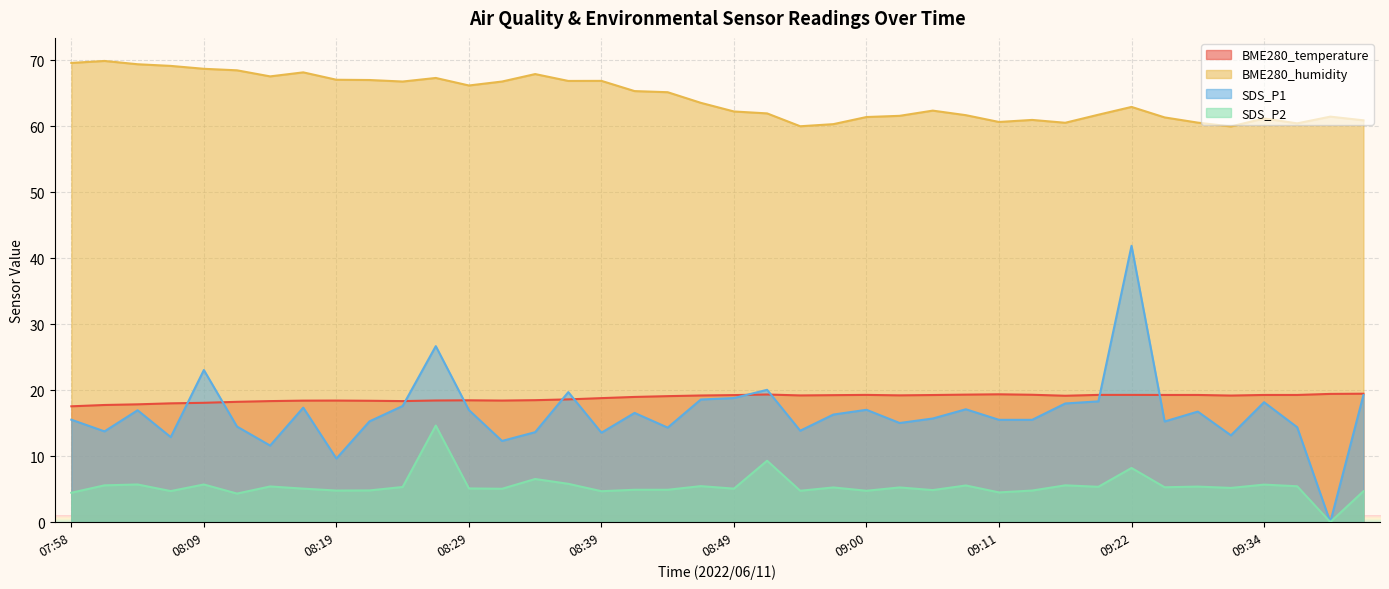

What is the minimum value for BME280_humidity?

60.0